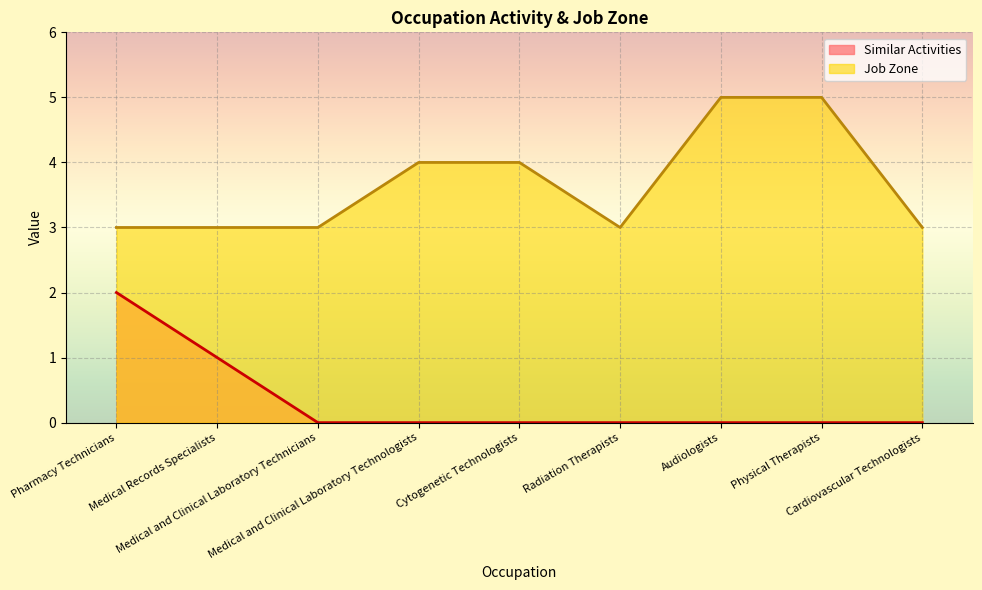

What are all the series names shown in the legend?

Similar Activities, Job Zone